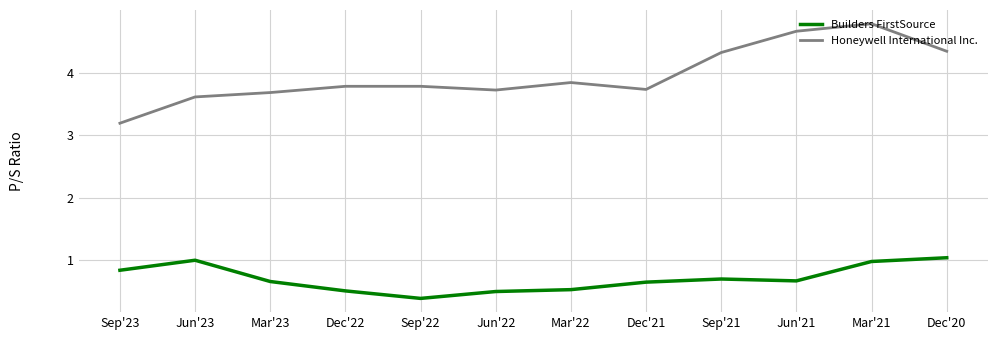

Which series has the largest total across all categories?

Honeywell International Inc.